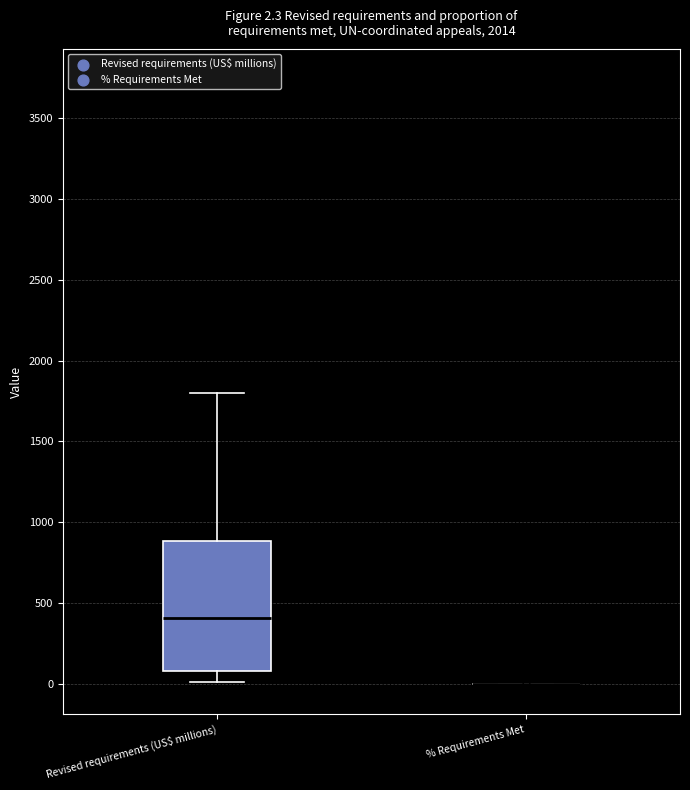

Which box is the tallest, from its lower edge to its upper edge?

Revised requirements (US$ millions)